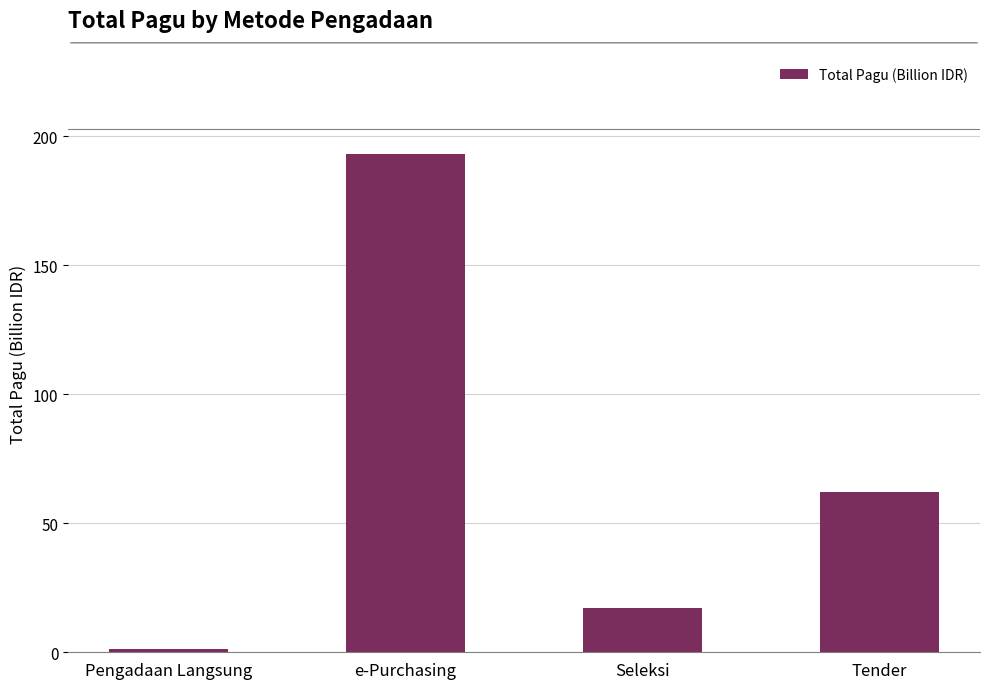

At which label is the value closest to 97?

Tender